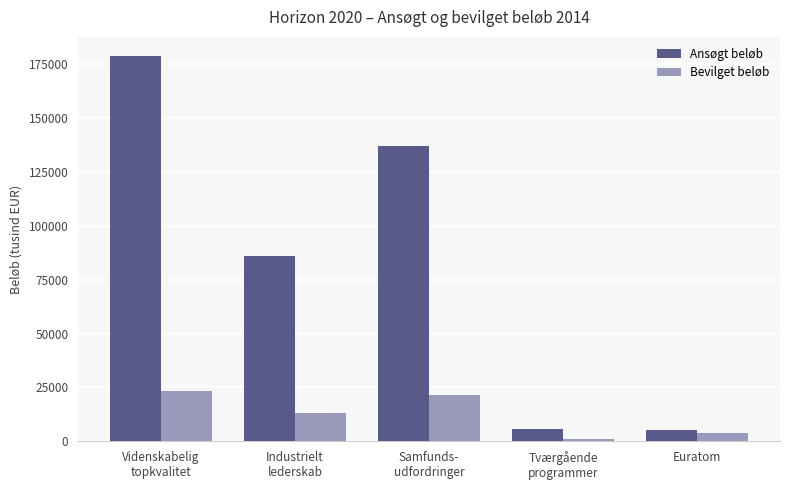

What is the difference between the maximum and second lowest values in the Ansøgt beløb series?

173146.0